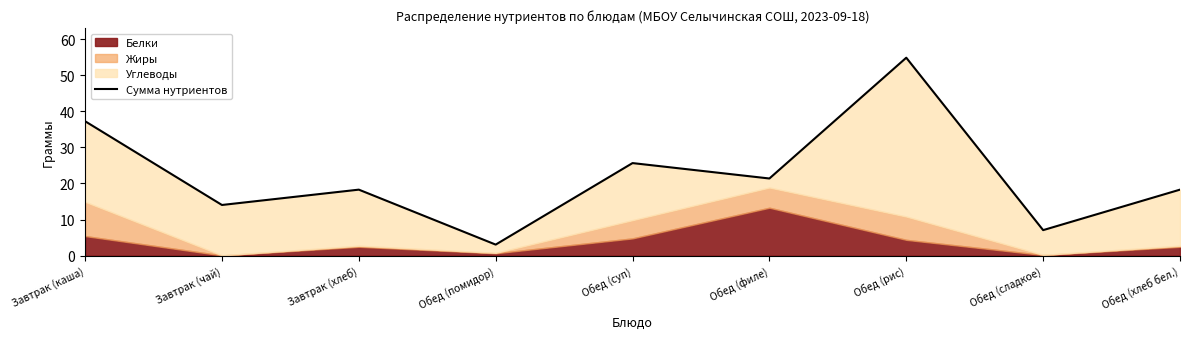

What is the sum of the values at Обед (филе) and Завтрак (хлеб)?

39.7